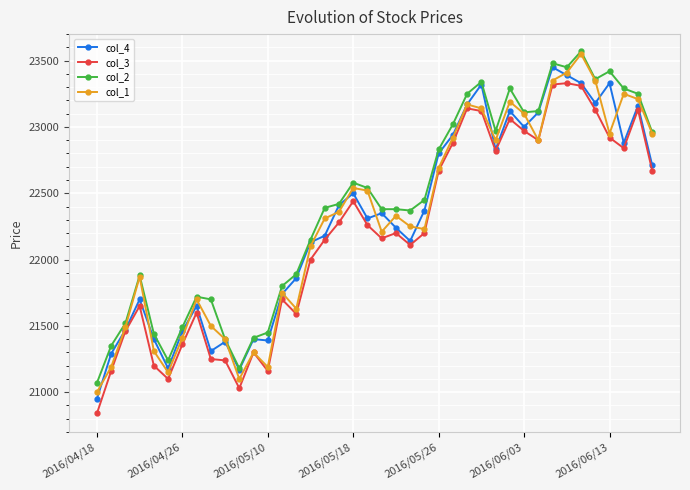

What is the value of the col_2 point at the 36th from the left?

23360